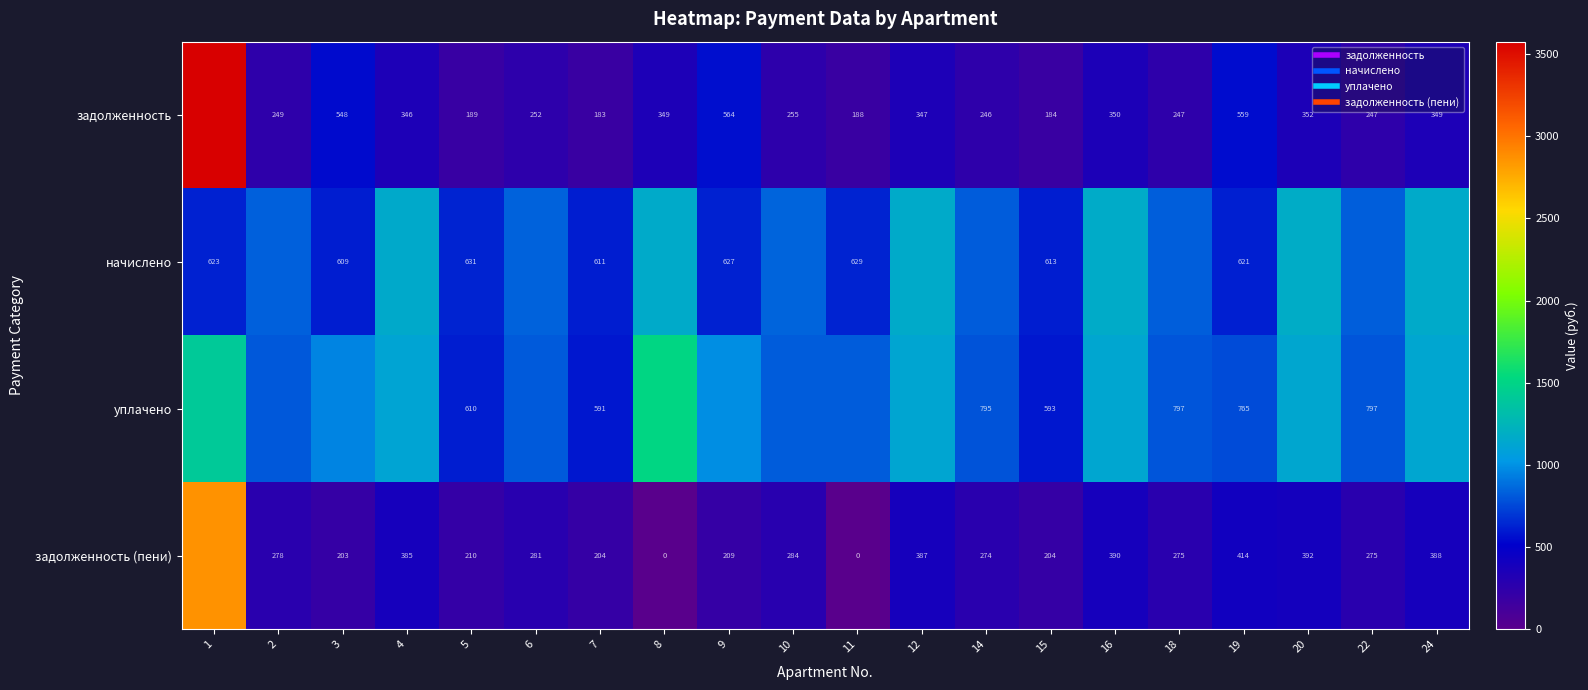

How many values in задолженность (пени) are above zero?

18